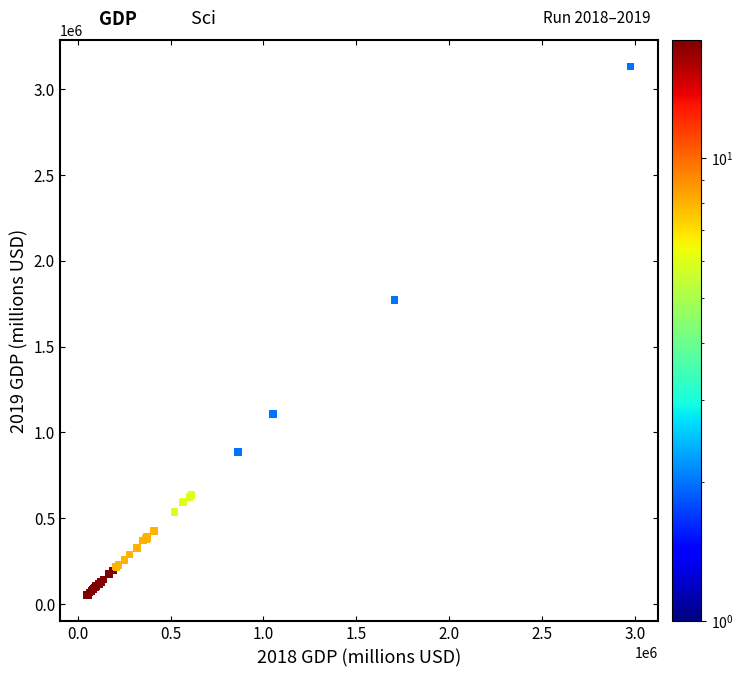

What Y value in the scatter plot is closest to 1592867?

1772260.7